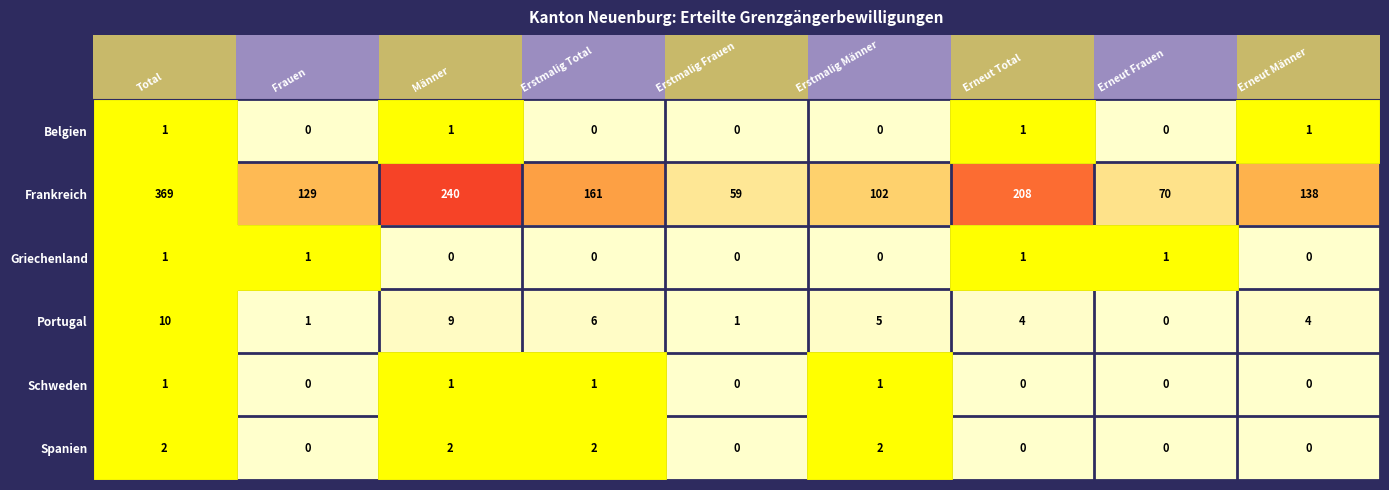

Which series has the largest range (max minus min)?

Frankreich